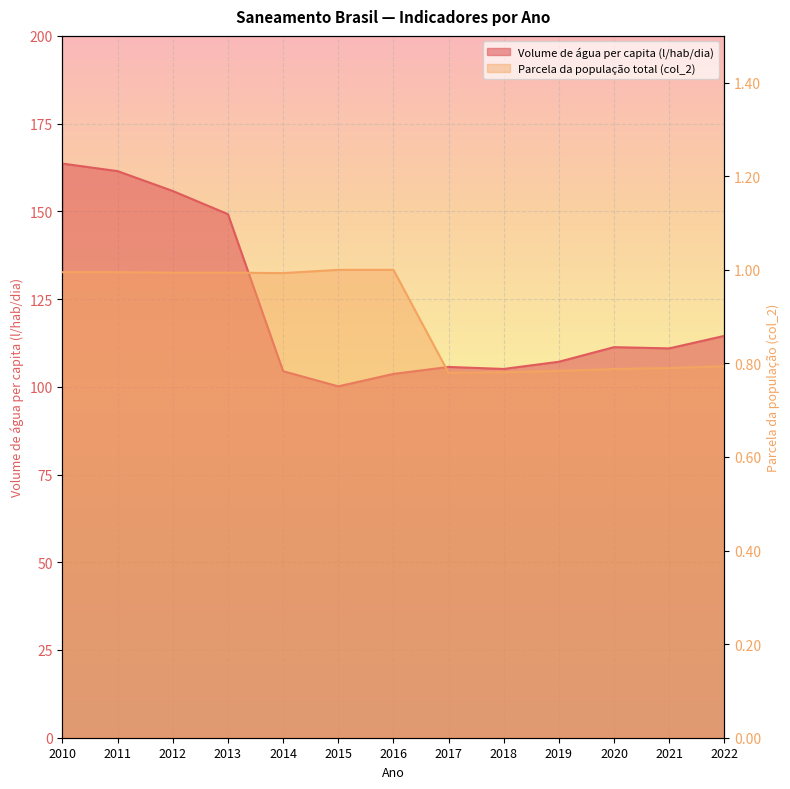

Rank the series at 2018 from lowest to highest value.

Parcela da população total (col_2), Volume de água consumida per capita (li...)